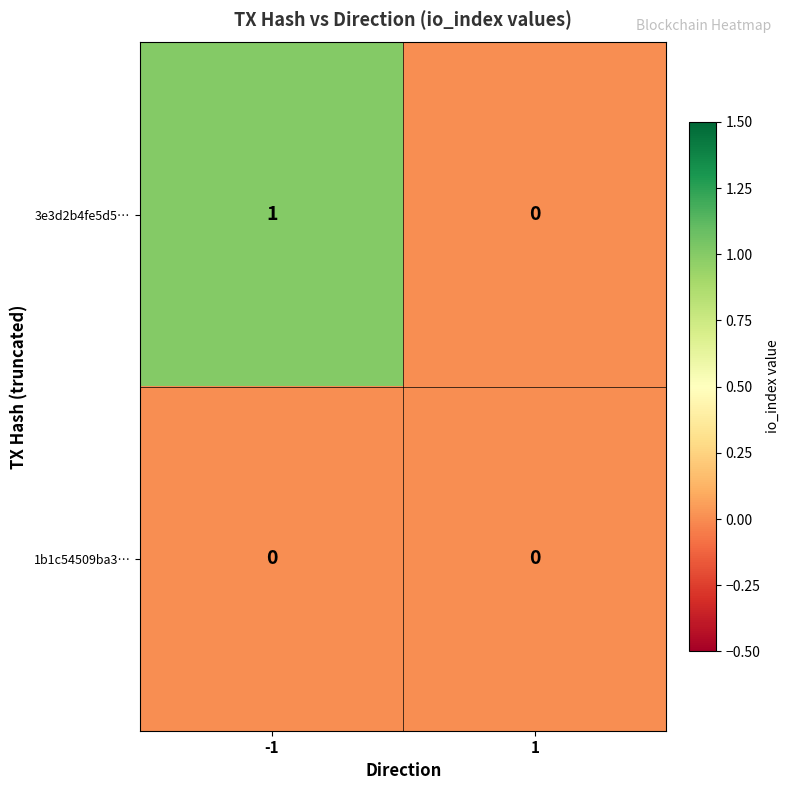

The value of 1b1c54509ba3… at 1 is 0. True or false?

True